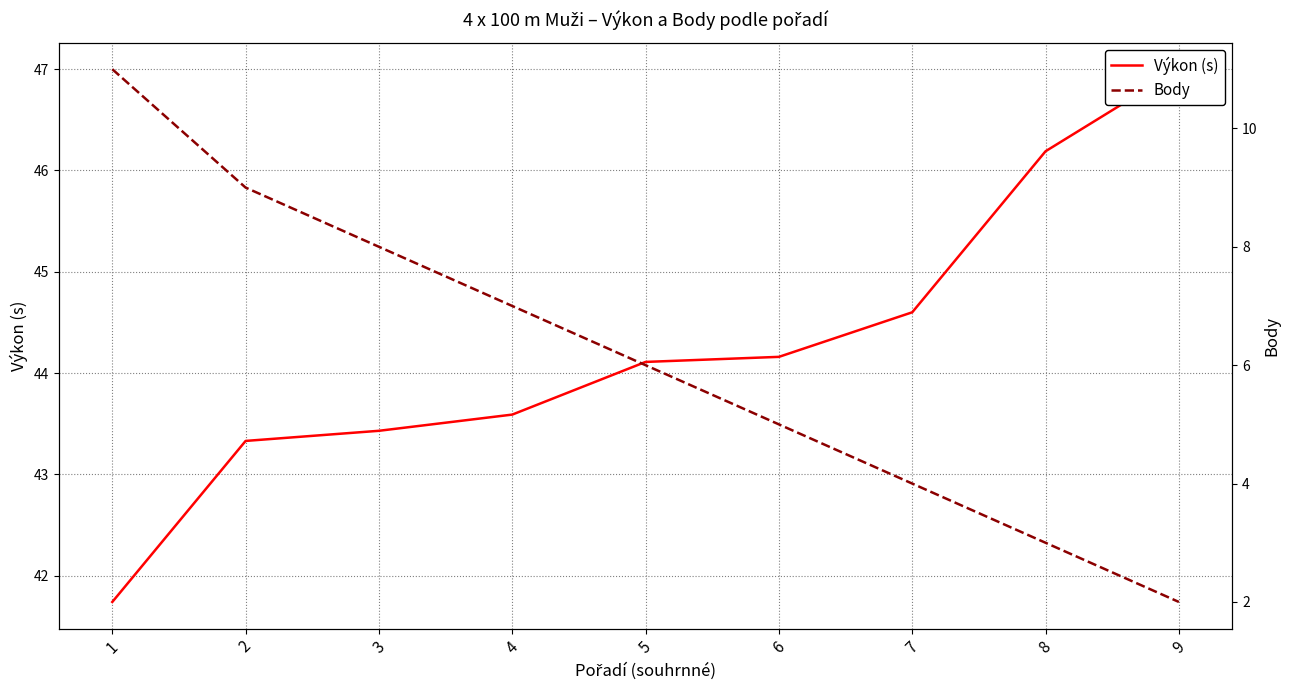

Rank the series at 6 from lowest to highest value.

Body, Výkon (s)